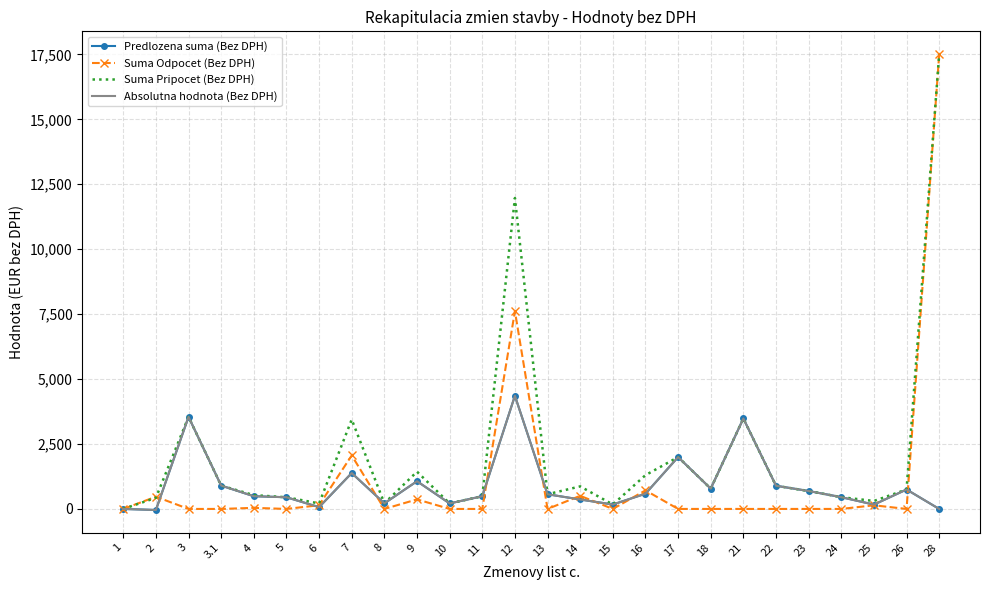

True or false: Suma Odpocet (Bez DPH) has a value of 0.0 at 11.

True